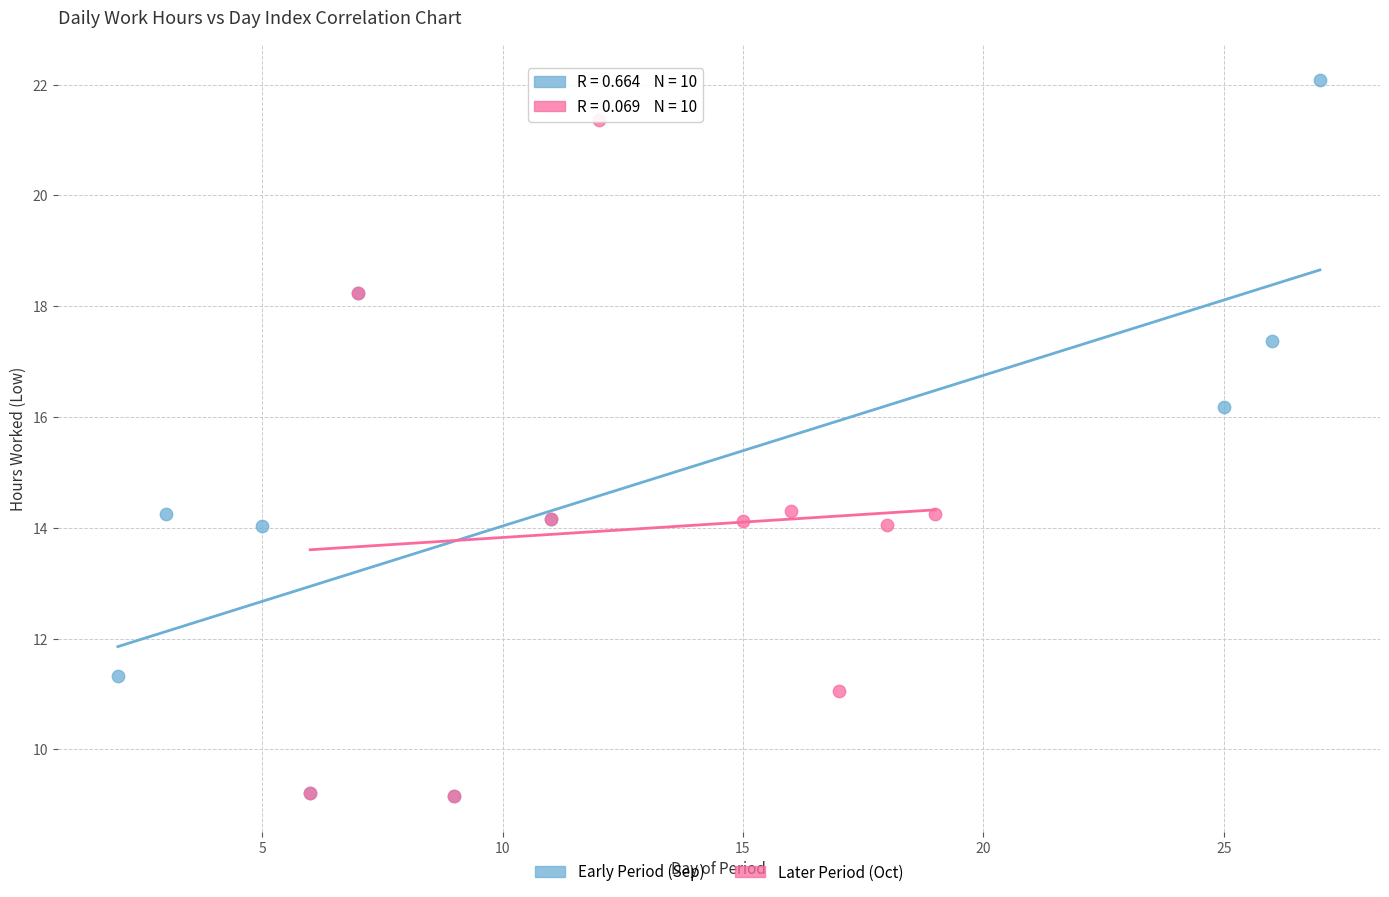

Which series has the largest Y range (max minus min)?

Early Period (Sep)